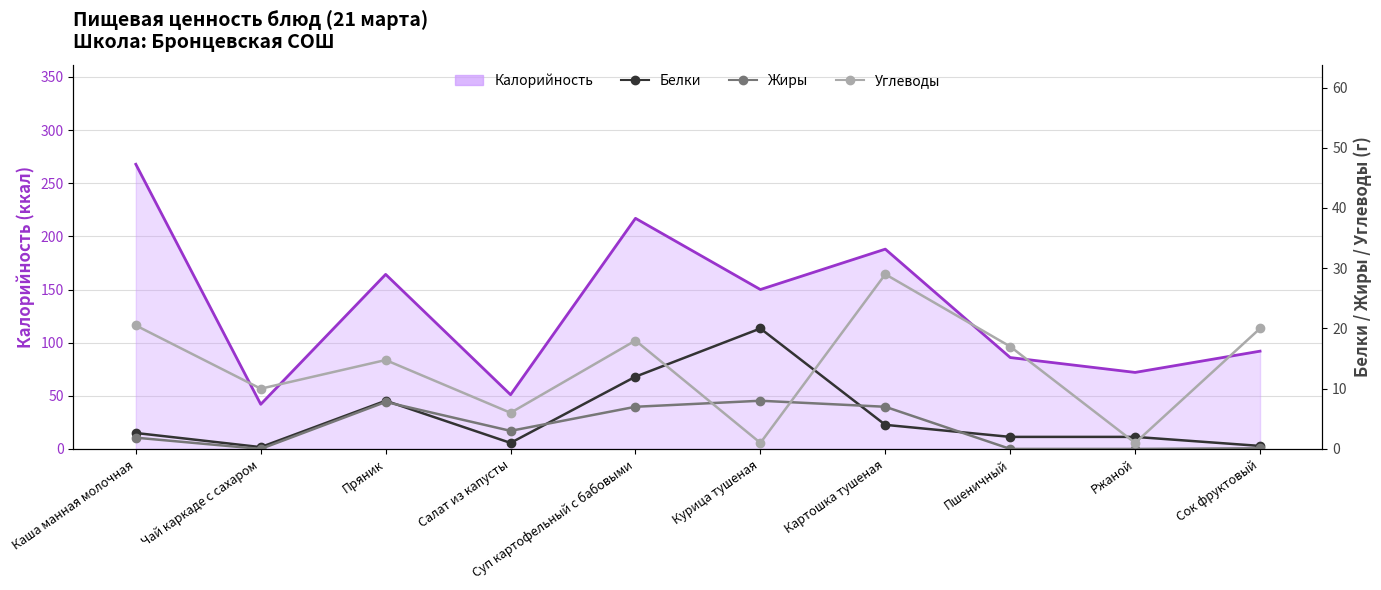

At which category is the sum across all series the highest?

Картошка тушеная